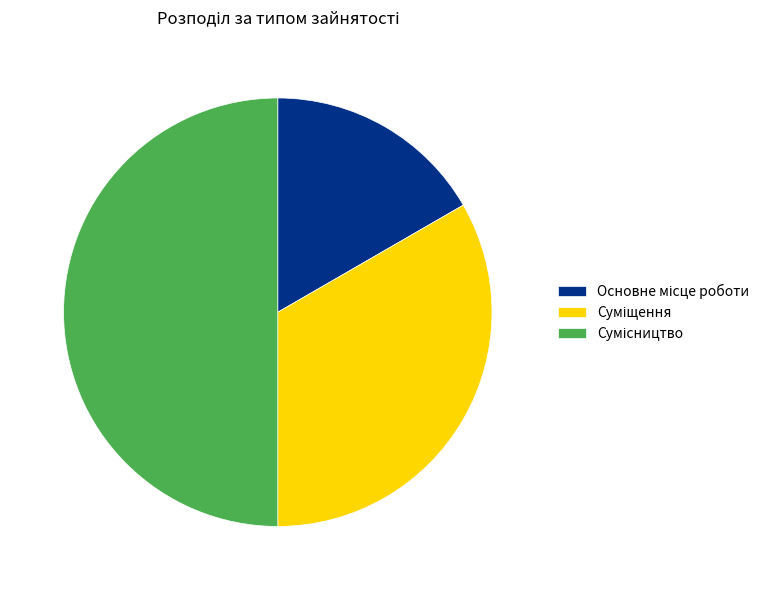

Is it true that Сумісництво is 50% of the pie?

True